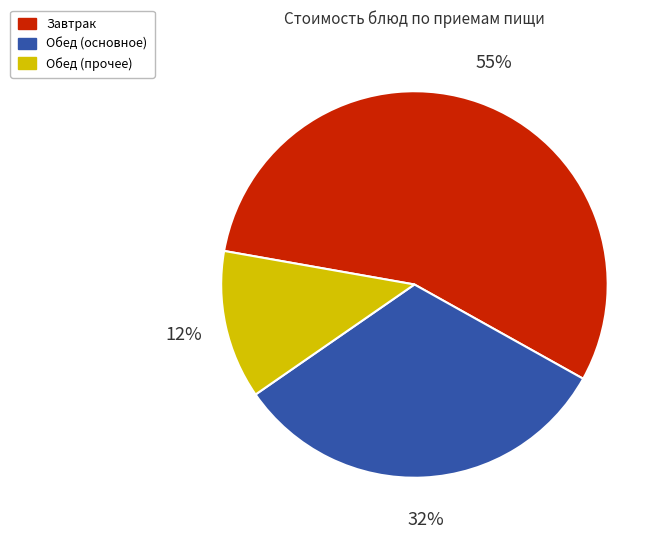

Count the number of slices in the pie.

3